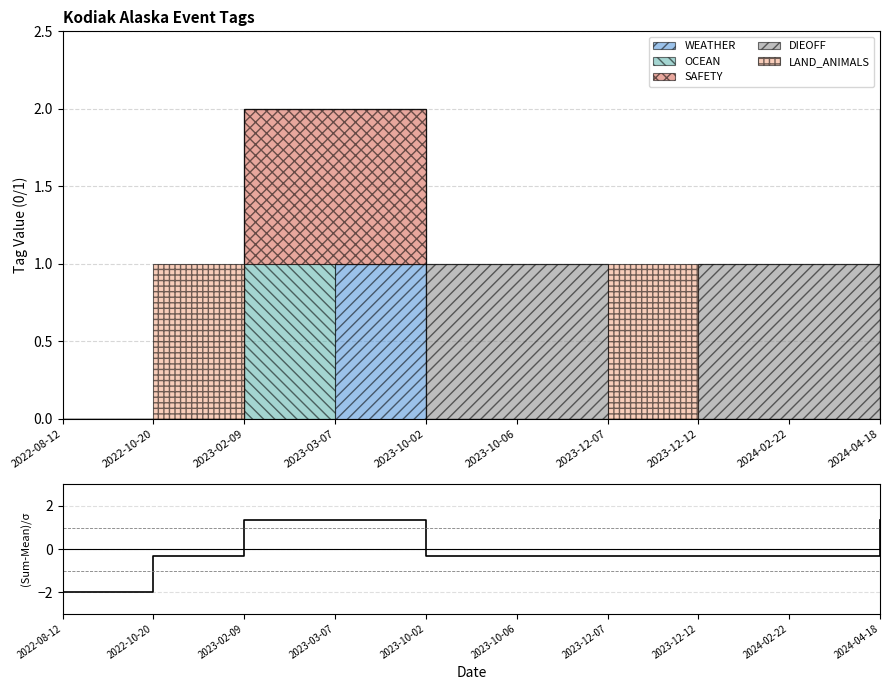

The value at 2024-04-18 is 2.3. True or false?

False